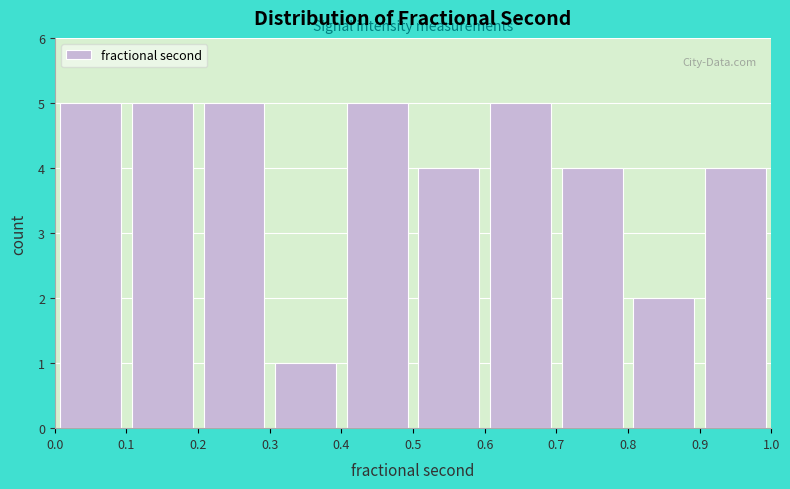

What is the height of the bar covering 0.4 to 0.5 on the x-axis? The values are not printed on the chart, so give them approximately, as read against the axis.

5